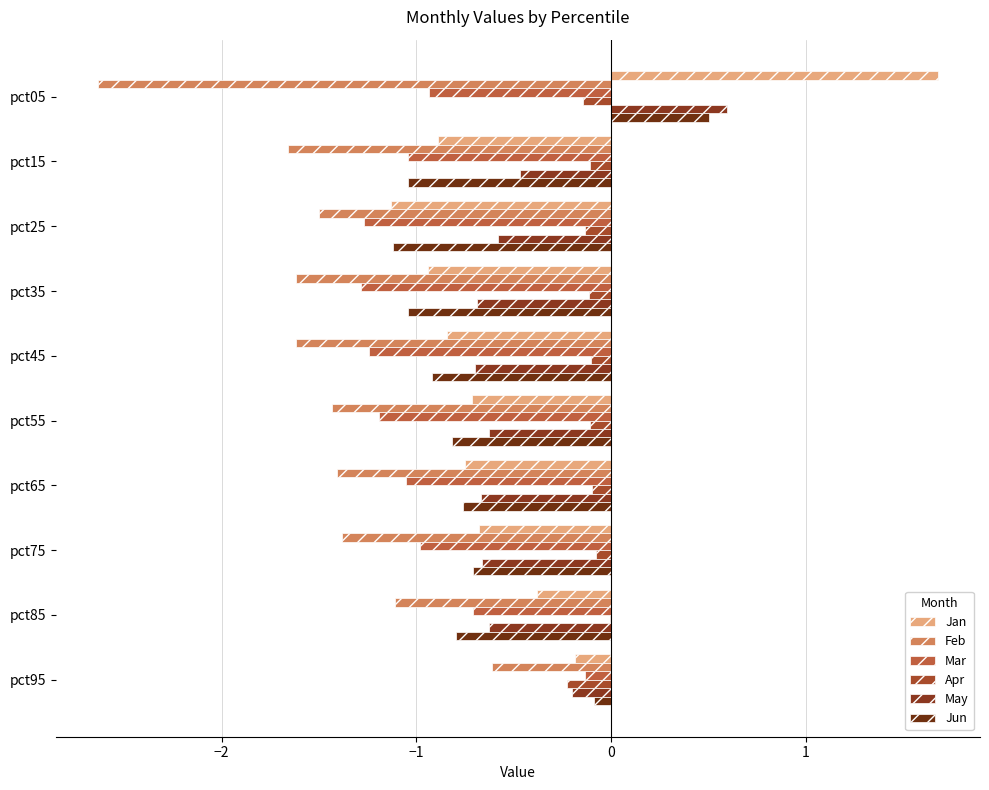

Rank the series by their maximum value, from lowest to highest.

Feb, Mar, Apr, Jun, May, Jan